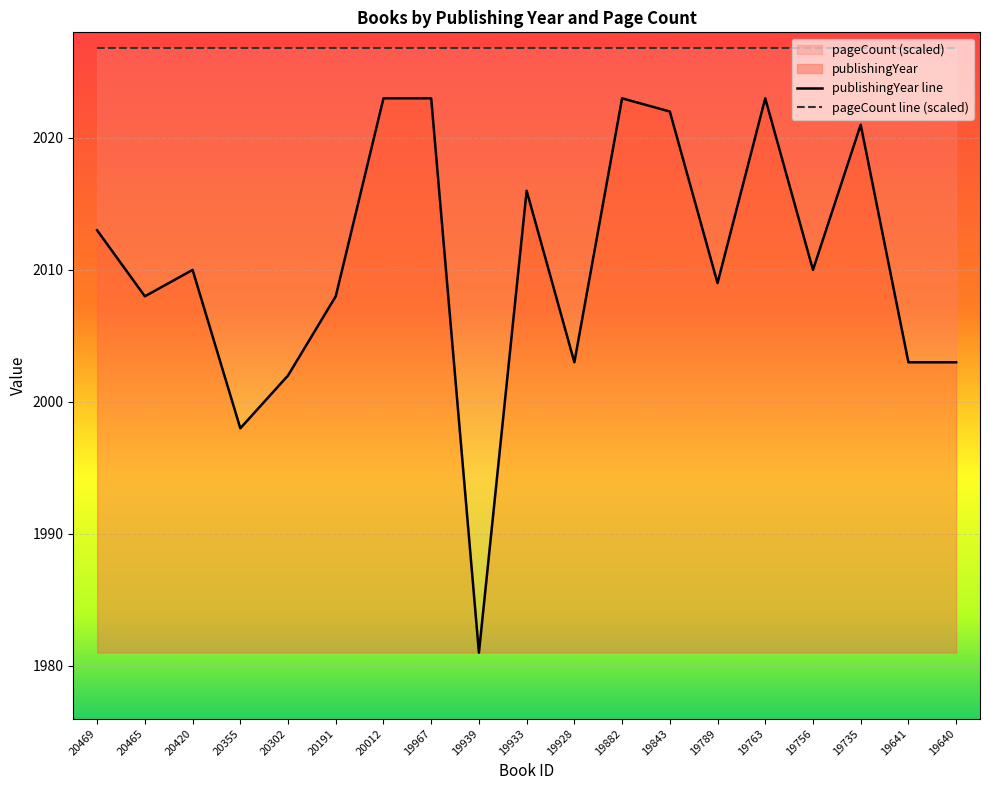

List the labels in order of value, largest first.

20012, 19967, 19882, 19763, 19843, 19735, 19933, 20469, 20420, 19756, 19789, 20465, 20191, 19928, 19641, 19640, 20302, 20355, 19939